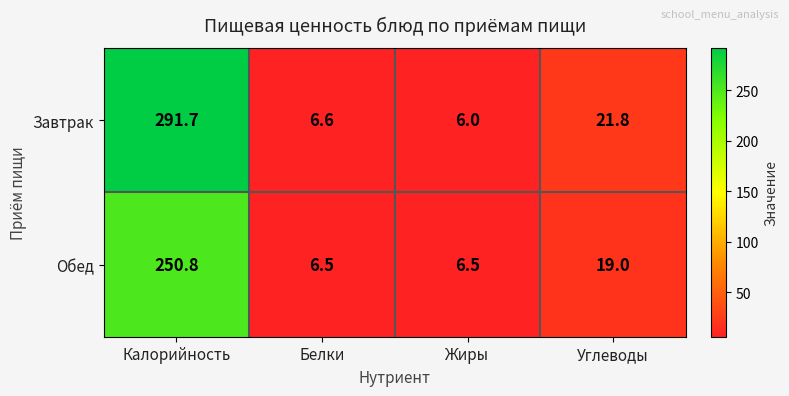

At which category does the chart reach its minimum across all series?

Жиры